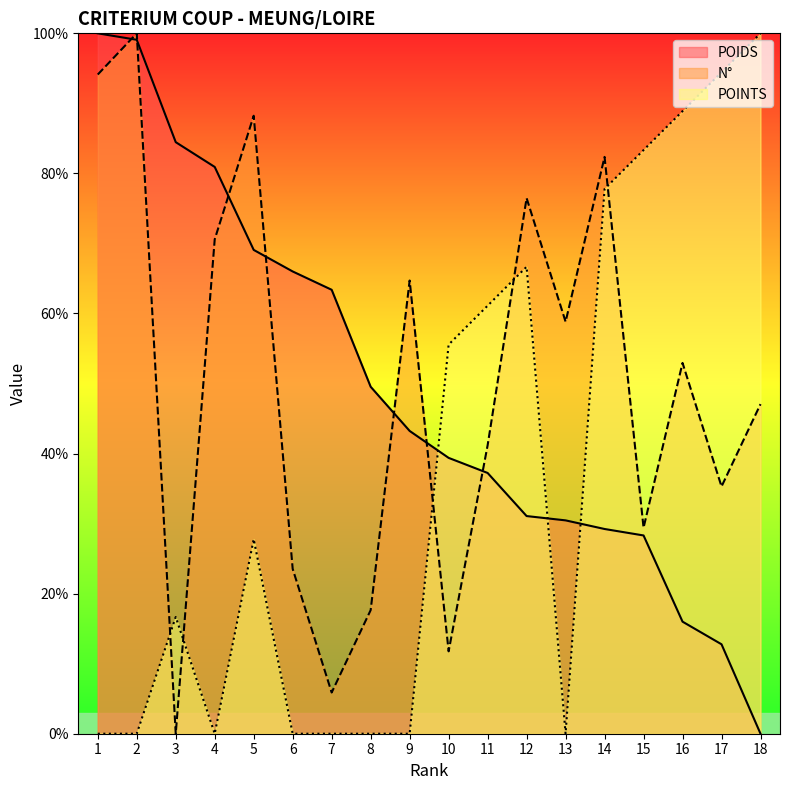

What is the difference between the second highest and minimum values in the N° series?

94.1